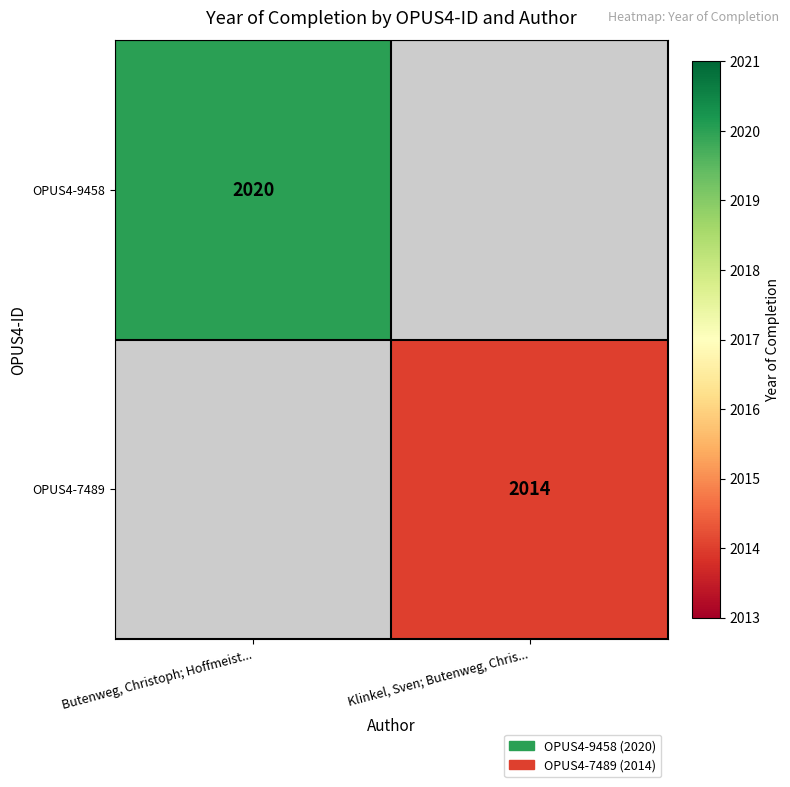

Count the number of data series in this chart.

2